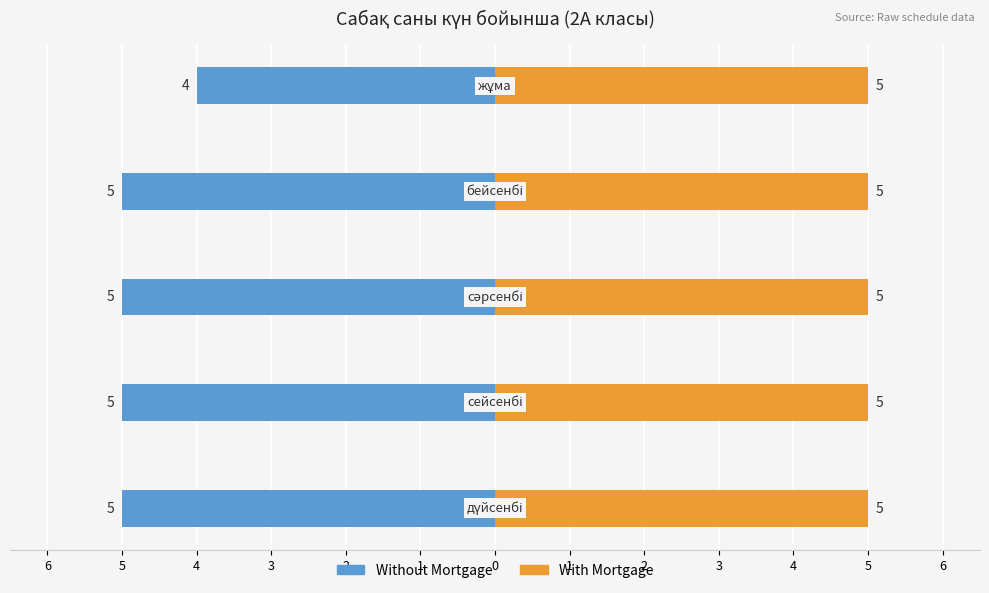

What is the sum of the Without Mortgage values at 3 and 4?

-10.0